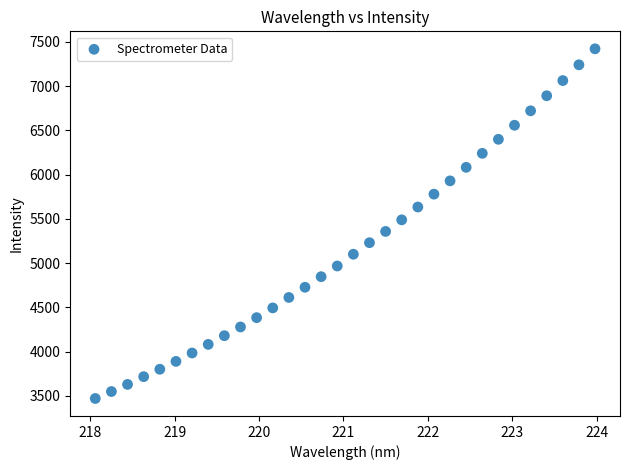

What is the range of X values (max minus min)?

5.9